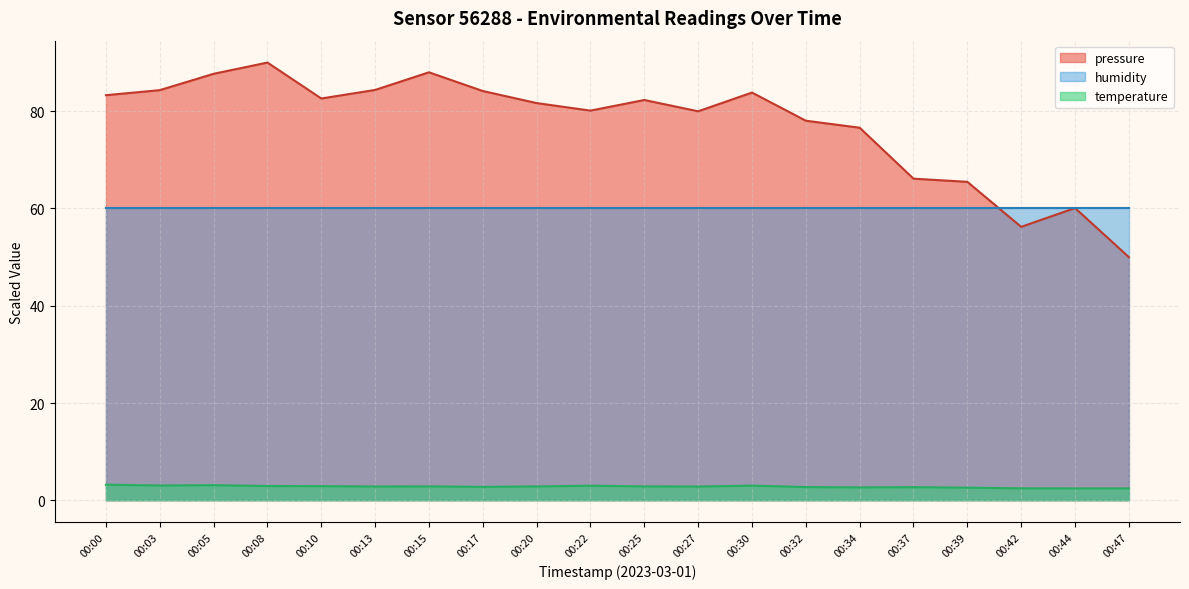

The temperature series shows 2.9 at 00:20. True or false?

True